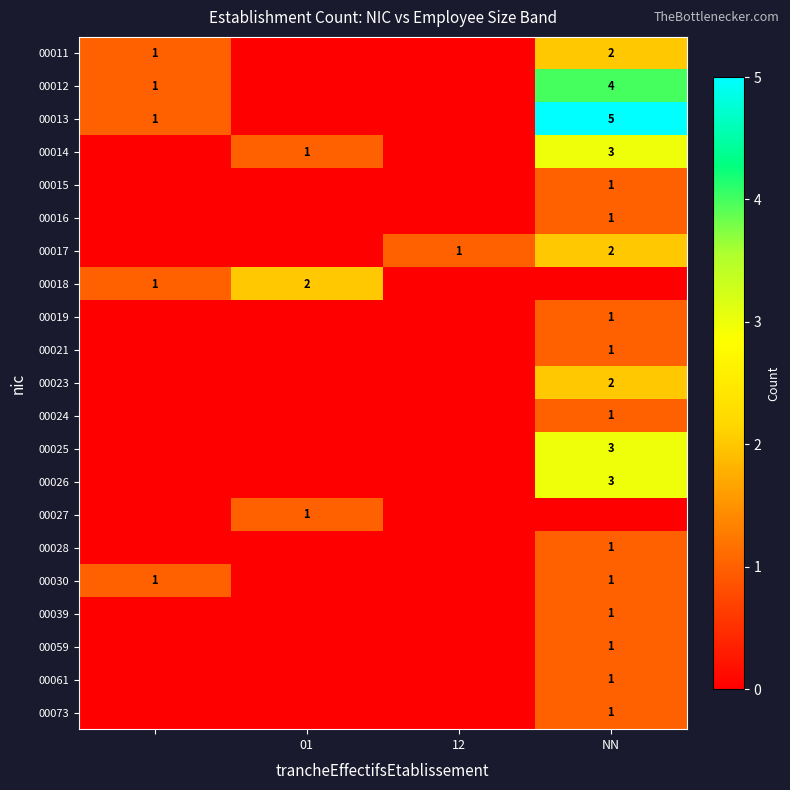

How many distinct data groups are displayed?

21